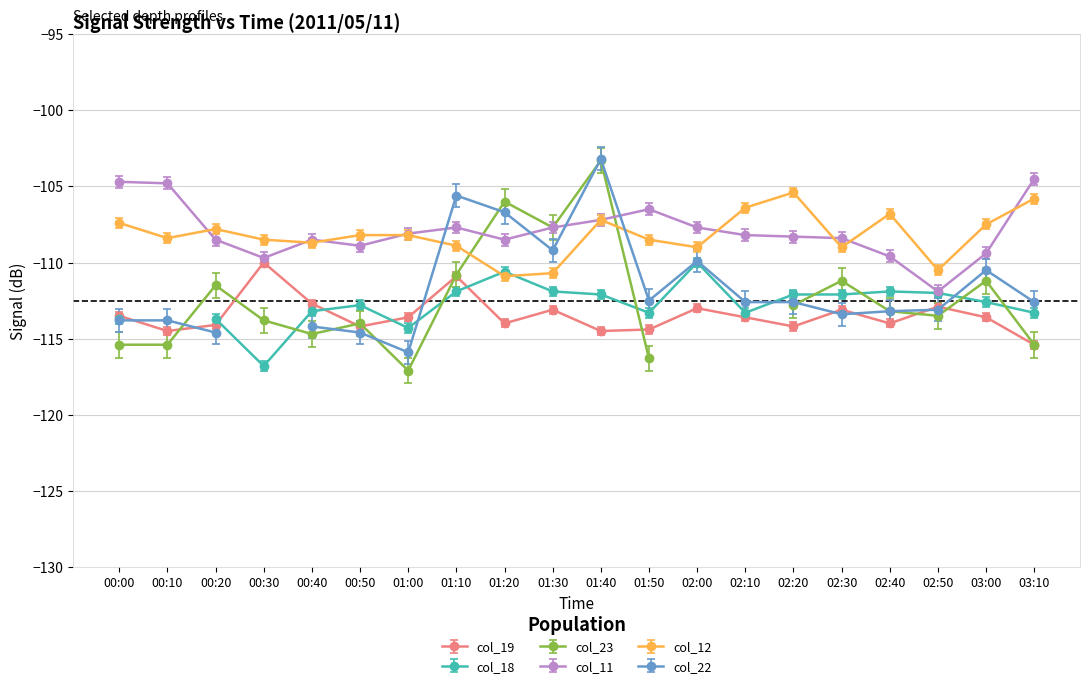

What is the difference between the col_19 values at 02:50 and 02:10?

0.7